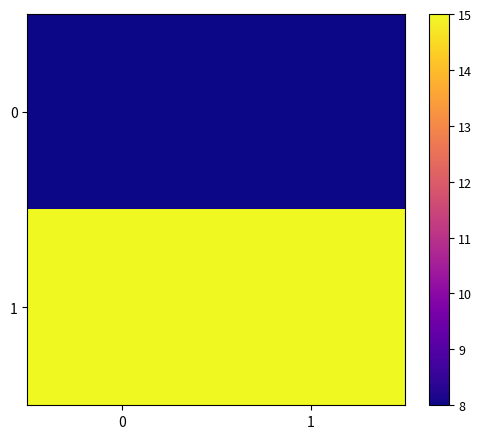

Rank the series at 0 from highest to lowest value.

1, 0